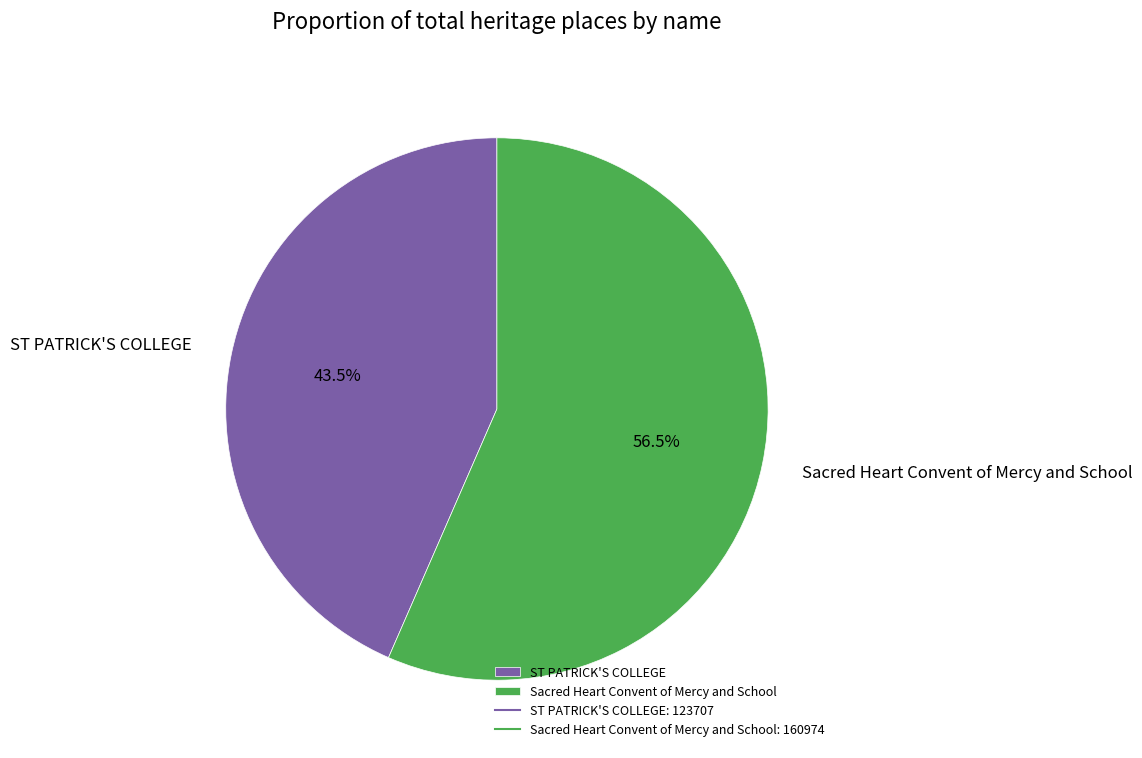

Count the number of slices in the pie.

2